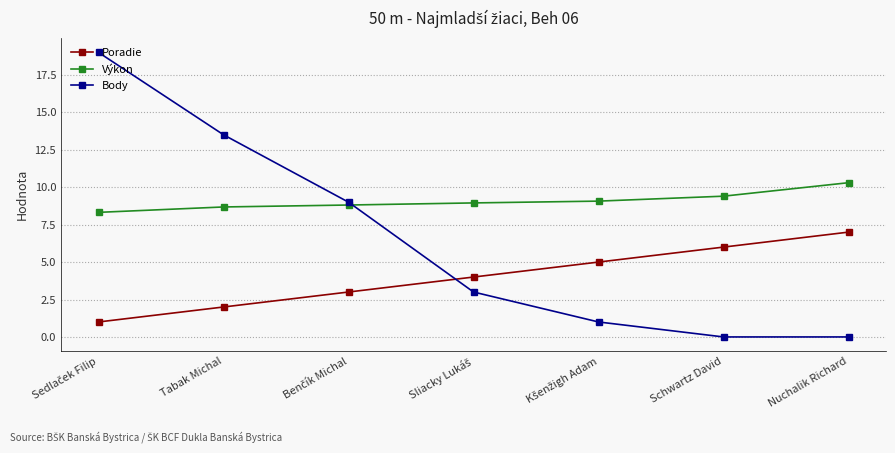

Which series has the widest spread of values?

Body